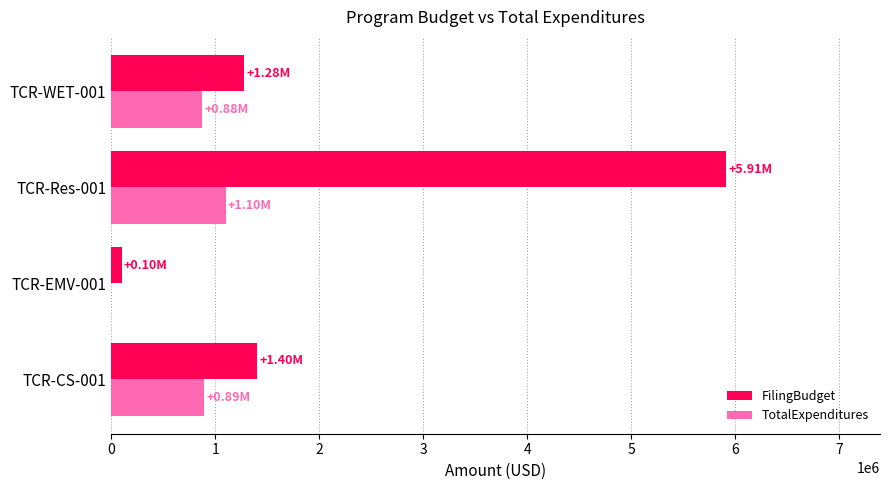

Between TCR-CS-001 and TCR-EMV-001, which series saw the biggest shift?

FilingBudget